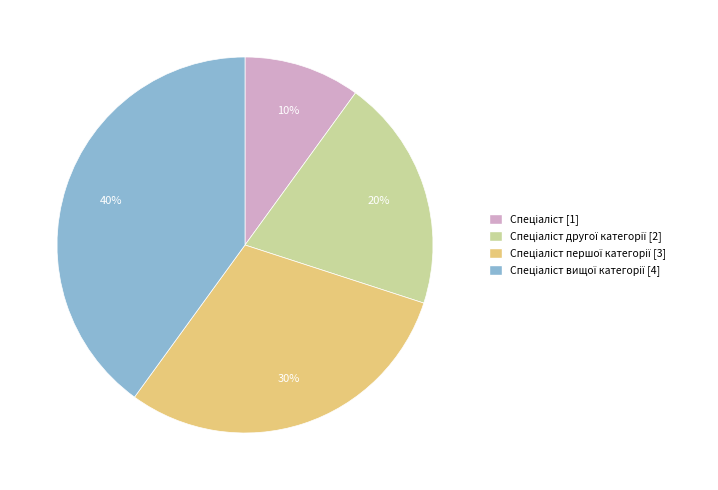

Is there a majority slice in this chart?

No